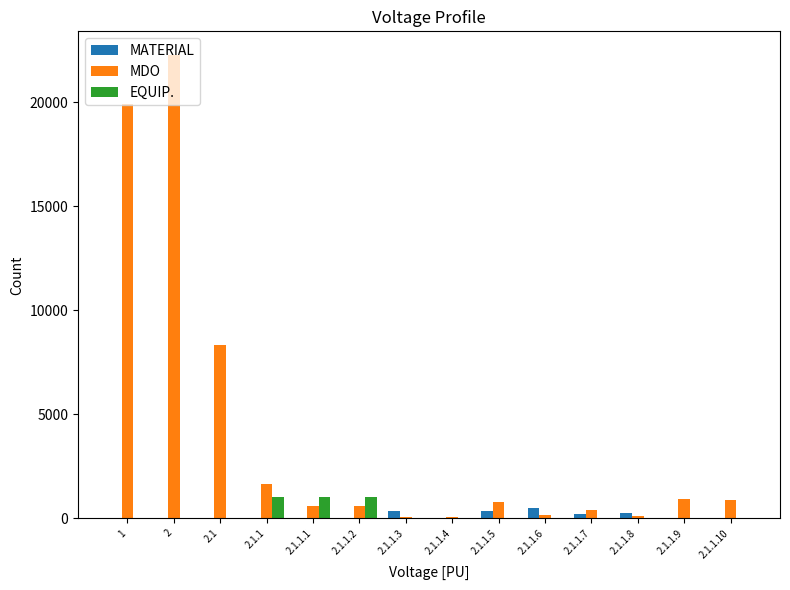

At which category is the sum across all series the highest?

2